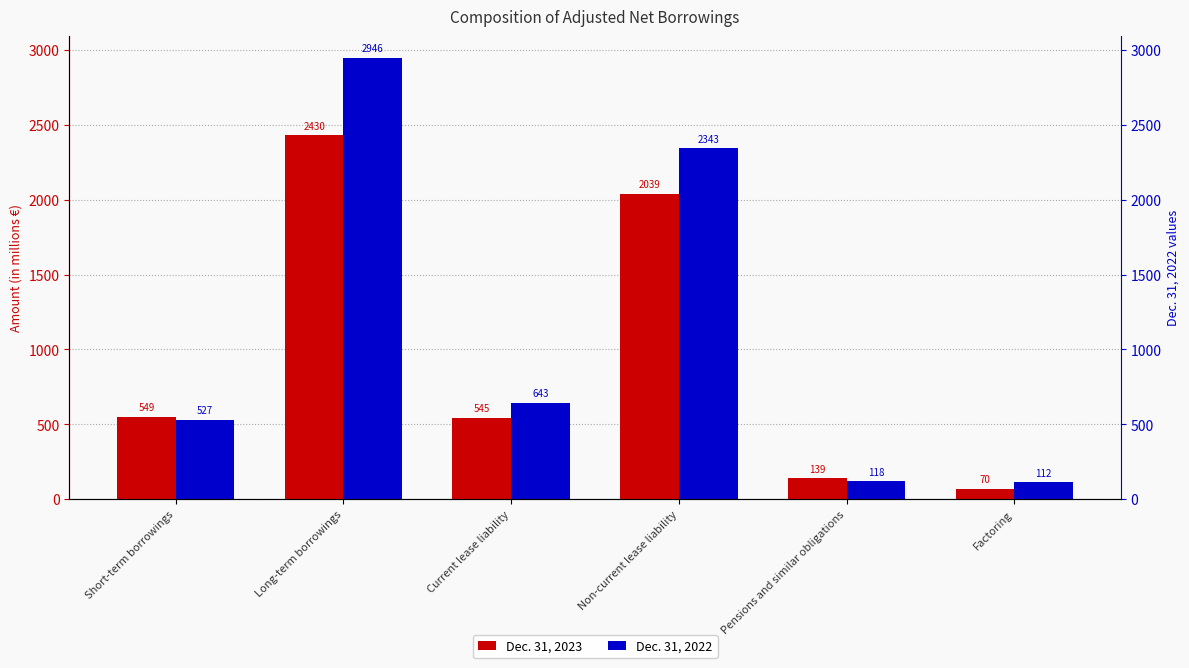

Reading left to right, list all the values displayed in this chart.

Dec. 31, 2023: 549	2430	545	2039	139	70
Dec. 31, 2022: 527	2946	643	2343	118	112